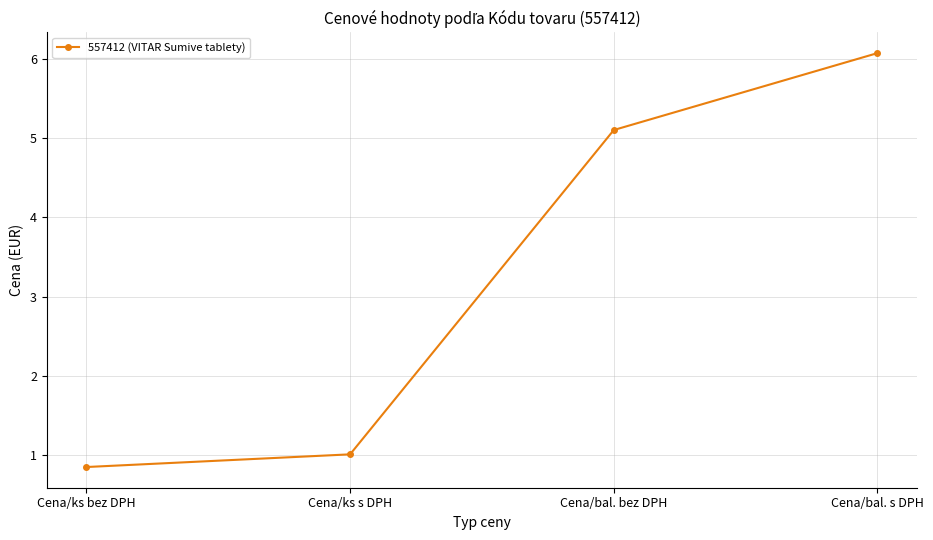

Is it true that the value at Cena/bal. s DPH is 2.9?

False